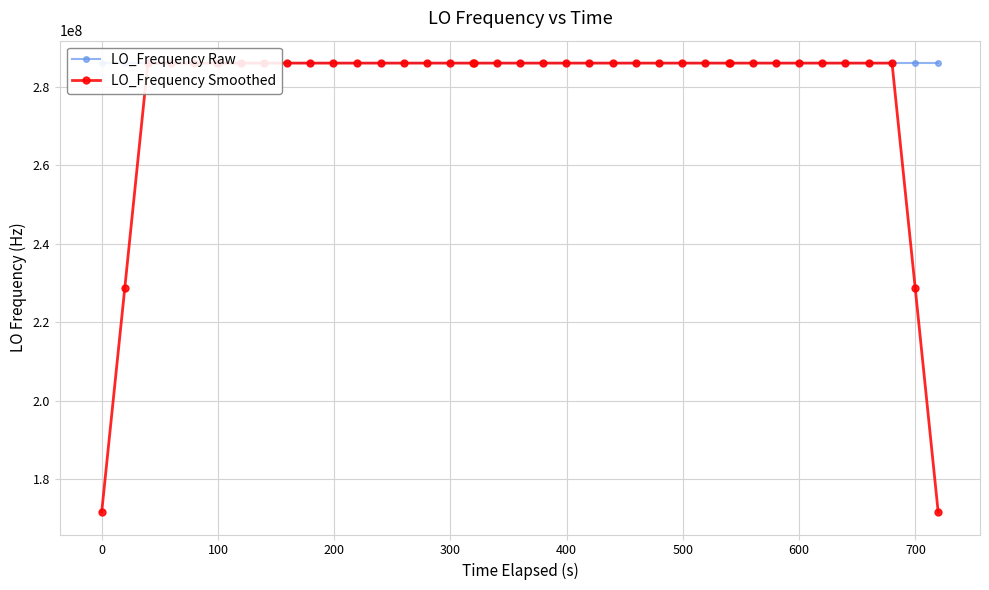

Reading left to right, extract all data points from this chart.

LO_Frequency Raw: 286047004.3	286047004.0	286047004.1	286047001.8	286047002.0	286047002.3	286047002.3	286047001.0	286047000.6	286047002.6	286047000.2	286047000.2	286047000.5	286047001.0	286046998.3	286046999.2	286046999.1	286046999.4	286046999.4	286046999.3	286046998.1	286046996.5	286046999.2	286046998.7	286046999.1	286046998.3	286046999.5	286046998.5	286046999.5	286047000.7	286047000.7	286046998.9	286046998.7	286046996.5	286046997.2	286046997.4	286046997.7	286046996.7	286046995.2	286046999.2
LO_Frequency Smoothed: 171628202.5	228837602.8	286047003.2	286047002.8	286047002.5	286047001.9	286047001.6	286047001.8	286047001.3	286047000.9	286047000.8	286047000.9	286047000.0	286046999.8	286046999.6	286046999.4	286046999.1	286046999.3	286046999.1	286046998.5	286046998.5	286046998.4	286046998.3	286046998.4	286046999.0	286046998.8	286046999.0	286046999.3	286046999.8	286046999.7	286046999.7	286046999.1	286046998.4	286046997.7	286046997.5	286046997.1	286046996.8	286046997.2	228837597.8	171628198.2